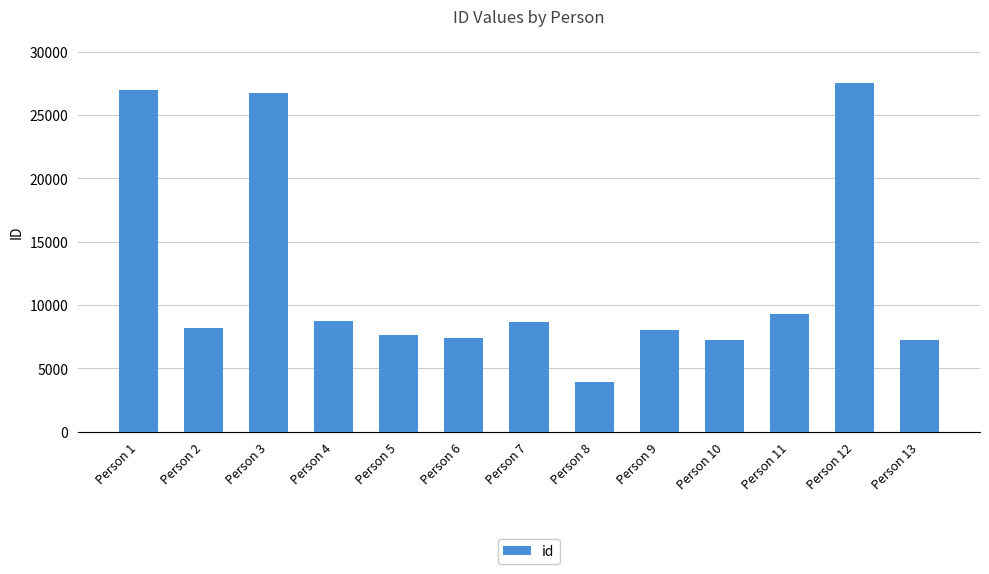

What is the difference between the maximum and second lowest values?

20339